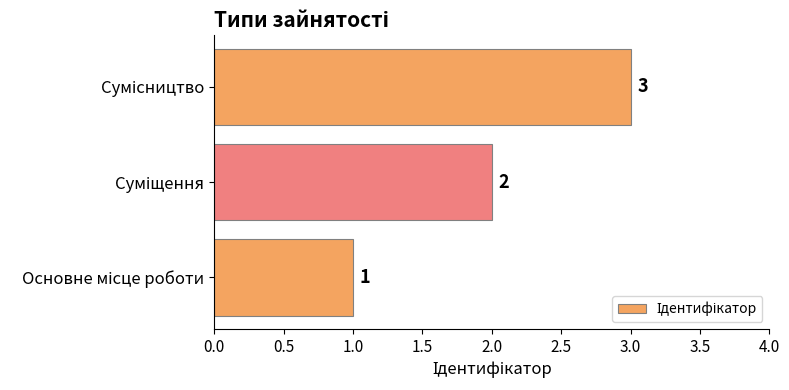

Are the bars grouped side by side (vs. stacked)?

No